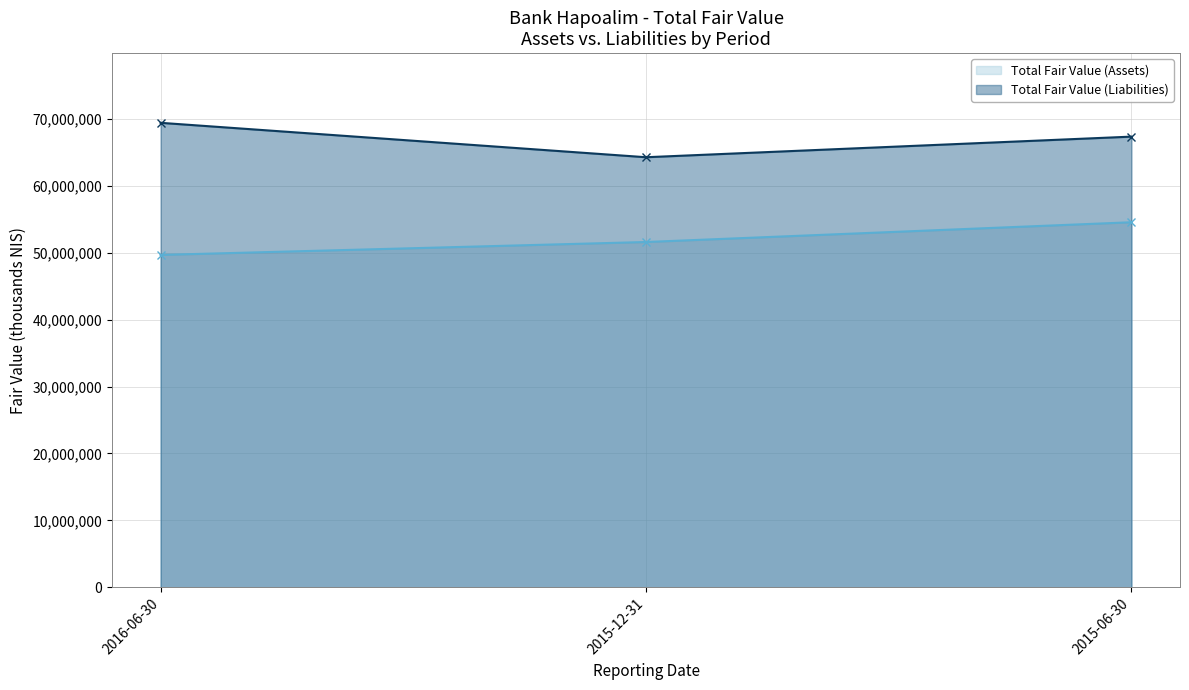

Is the value of Total Fair Value (Assets) (line) at 2015-06-30 greater than the value of Total Fair Value (Liabilities) (line) at 2015-12-31?

No